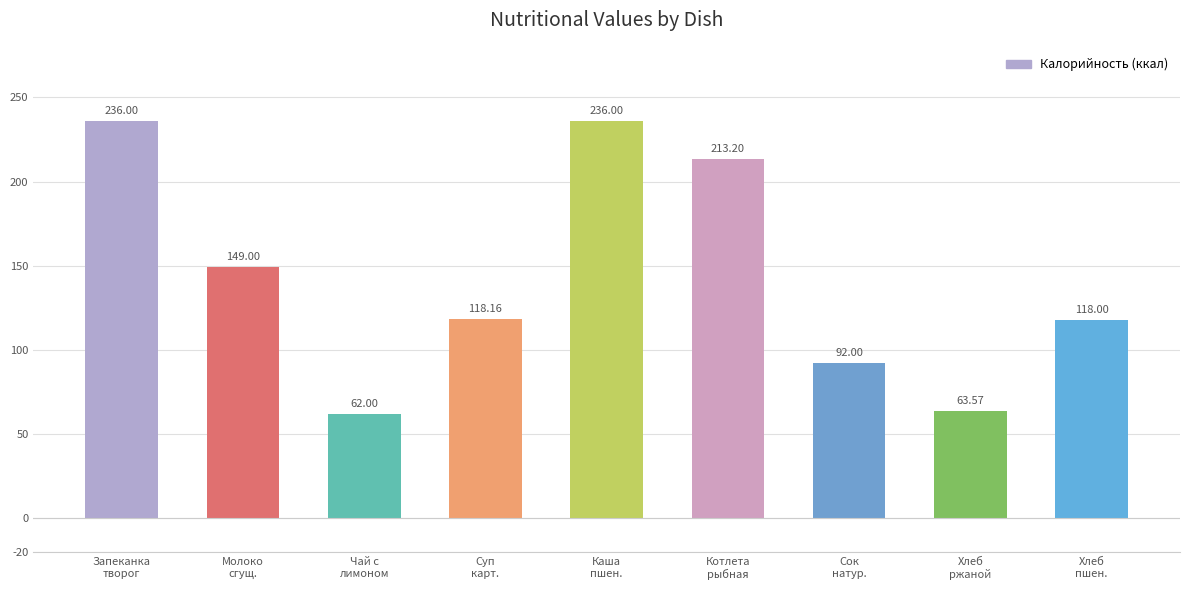

The value at Каша
пшен. is 134.9. True or false?

False